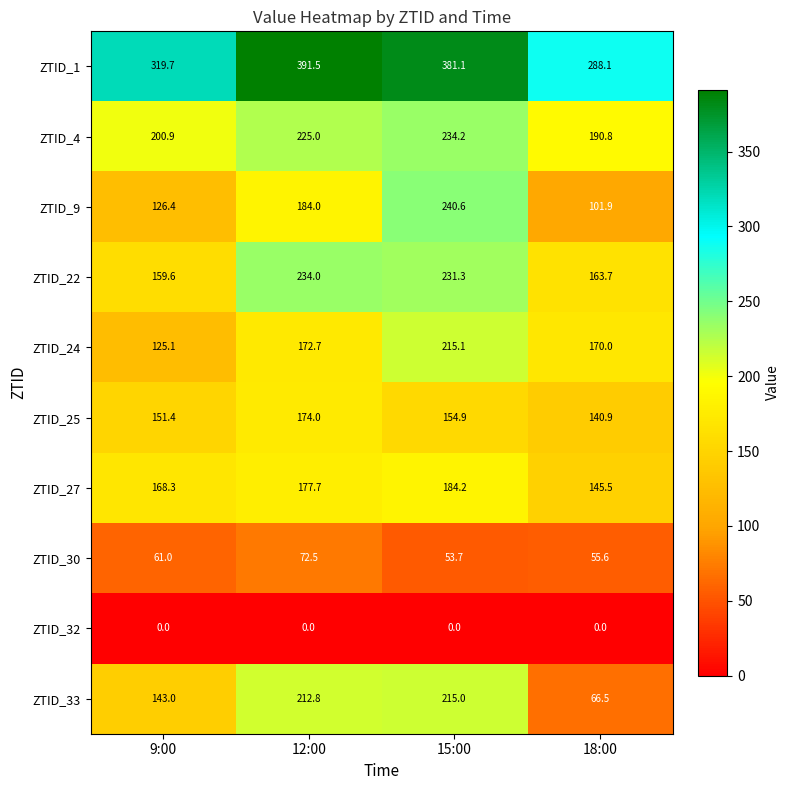

Where is ZTID_1 nearest to the value 339?

9:00